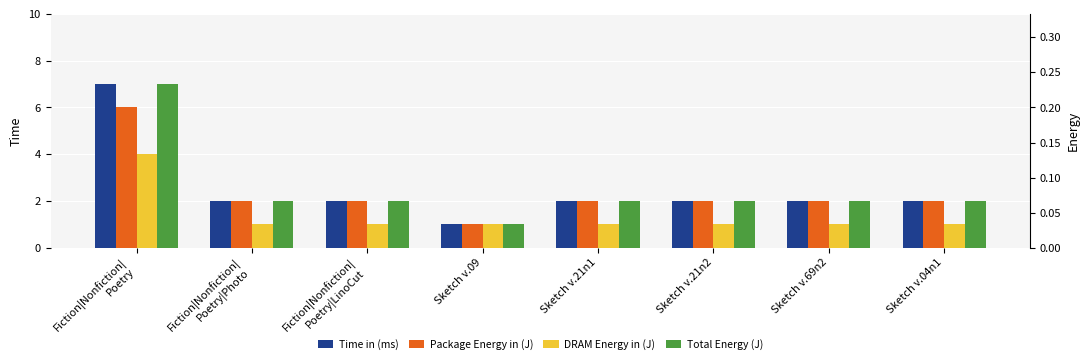

What position from the left is Fiction|Nonfiction|
Poetry|Photo?

2